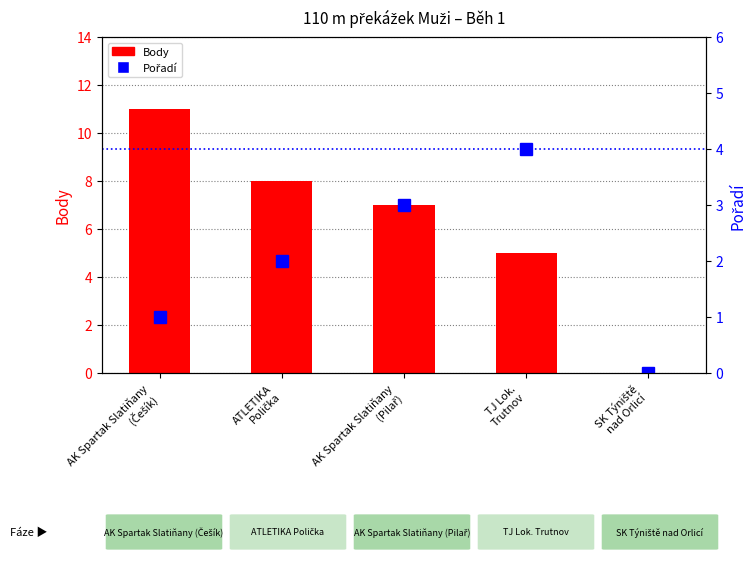

What is the sum of the Body values at AK Spartak Slatiňany
(Pilař) and AK Spartak Slatiňany
(Češík)?

18